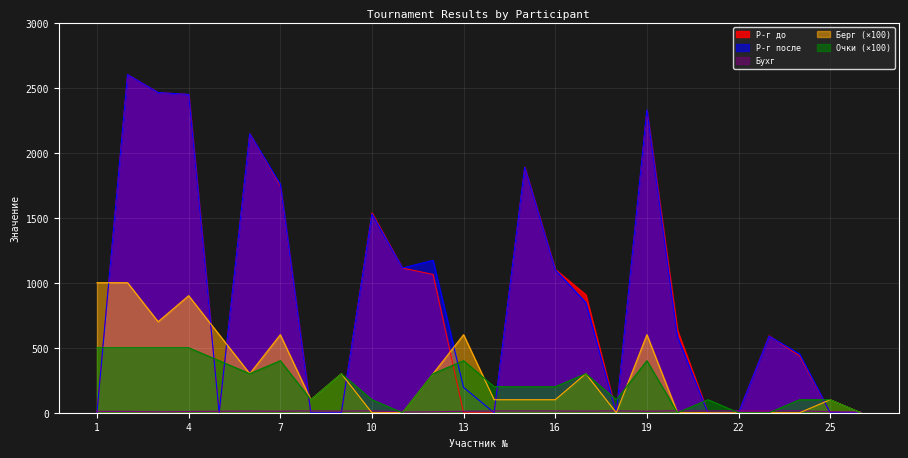

Between 16 and 4, which is larger?

4